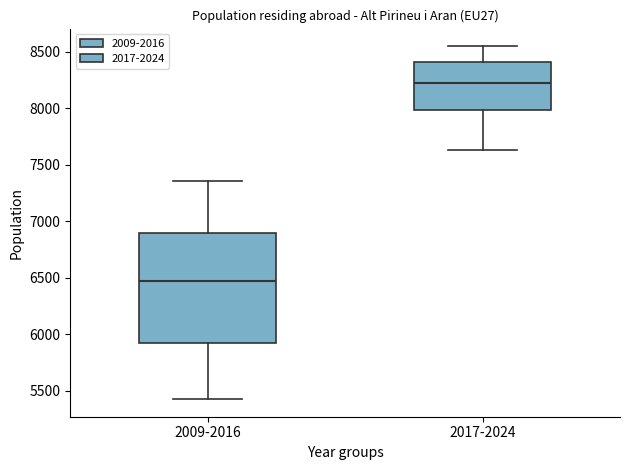

Reading left to right, transcribe this box plot: for each box, give where its median line is, the range the box spans, and where its two whiskers end, as read against the y-axis. The values are not printed on the chart, so give them approximately, as read against the axis.

2009-2016: median 6450, box 5900 to 6900, whiskers 5450 to 7350
2017-2024: median 8200, box 8000 to 8400, whiskers 7650 to 8550